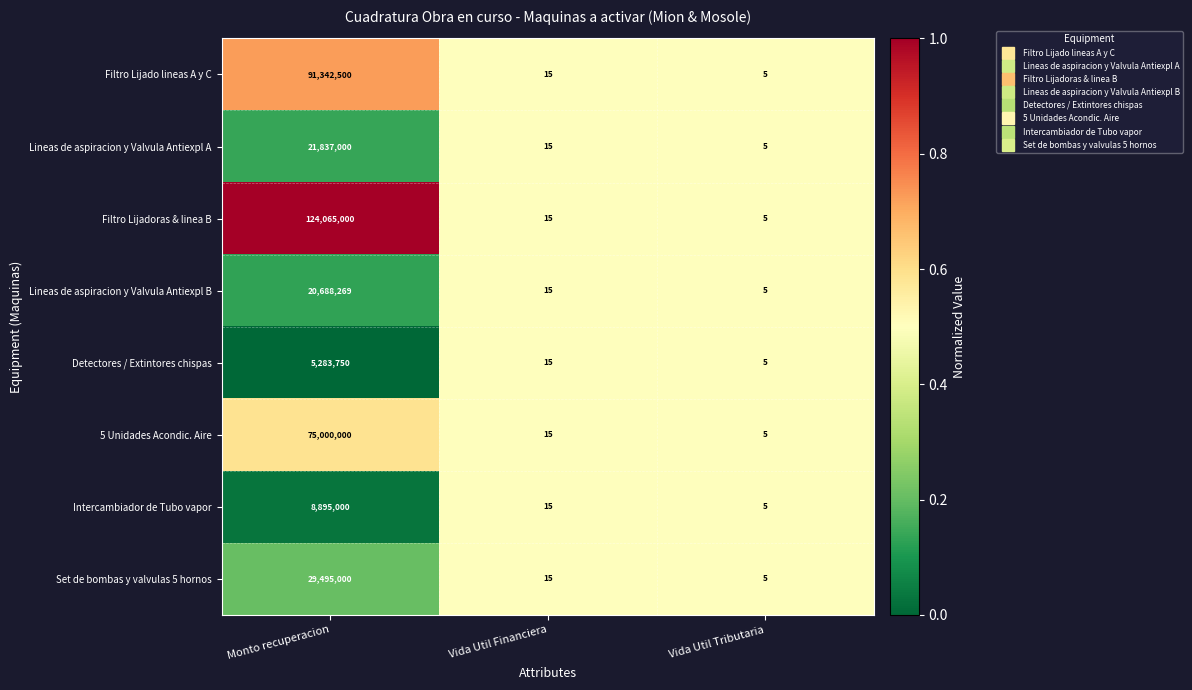

Rank the series at Monto recuperacion from lowest to highest value.

Detectores / Extintores chispas, Intercambiador de Tubo vapor, Lineas de aspiracion y Valvula Antiexpl B, Lineas de aspiracion y Valvula Antiexpl A, Set de bombas y valvulas 5 hornos, 5 Unidades Acondic. Aire, Filtro Lijado lineas A y C, Filtro Lijadoras & linea B